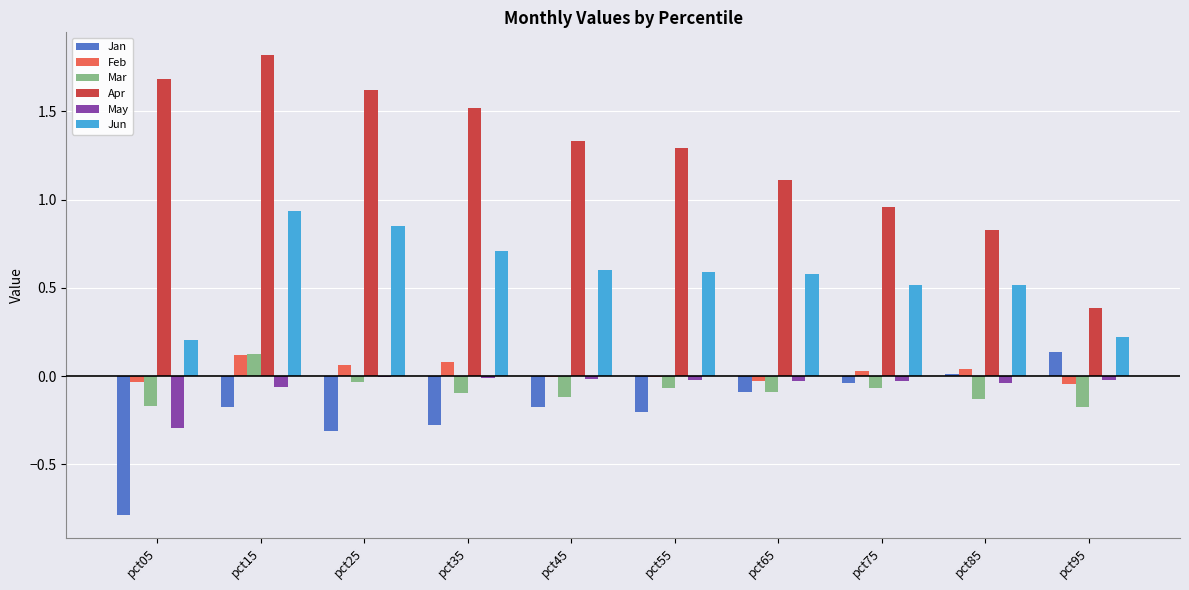

What is the sum of all Apr values?

12.5